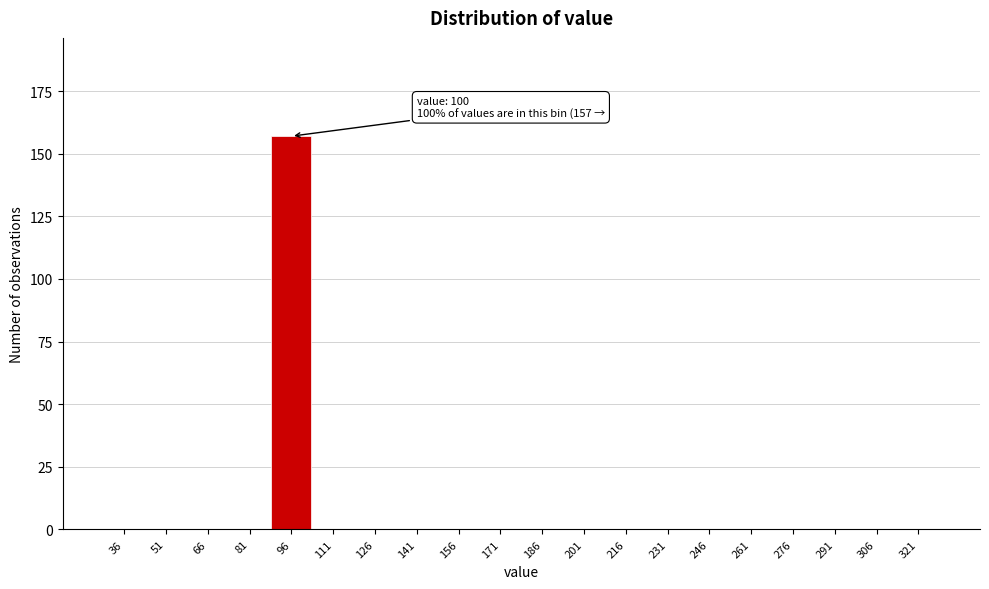

Reading left to right, what are all the values shown in this chart?

36=0	51=0	66=0	81=0	96=157	111=0	126=0	141=0	156=0	171=0	186=0	201=0	216=0	231=0	246=0	261=0	276=0	291=0	306=0	321=0